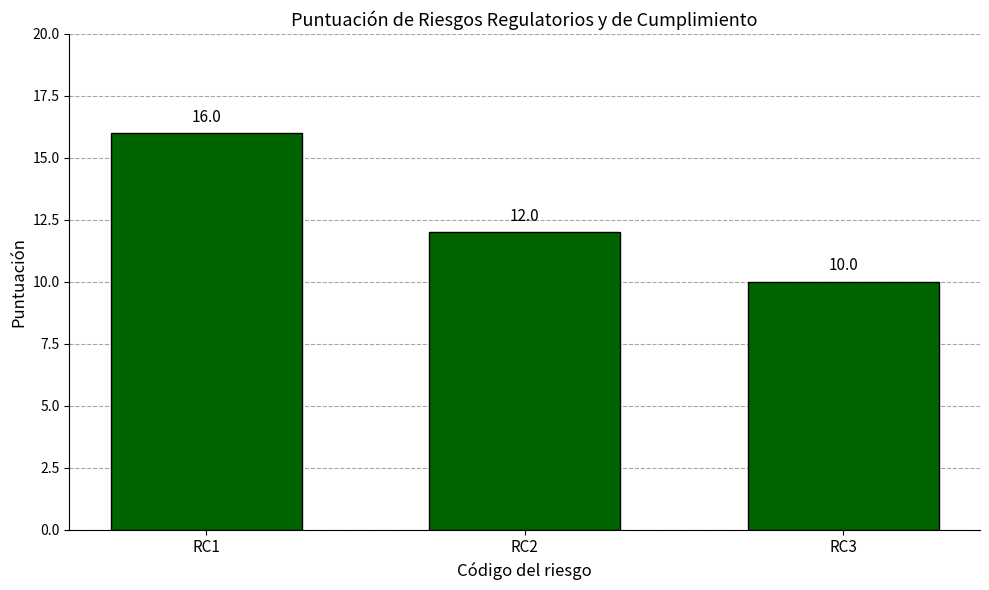

At which label is the value closest to 13?

RC2